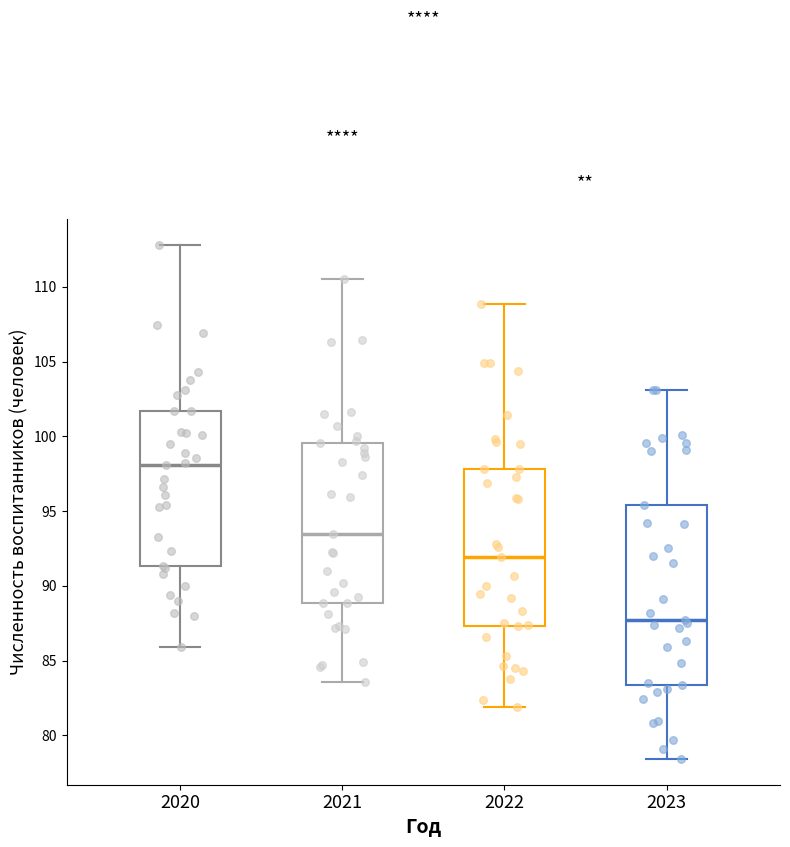

Reading left to right, transcribe this box plot: for each box, give where its median line is, the range the box spans, and where its two whiskers end, as read against the y-axis. The values are not printed on the chart, so give them approximately, as read against the axis.

2020: median 98.0, box 91.5 to 101.5, whiskers 86.0 to 113.0
2021: median 93.5, box 89.0 to 99.5, whiskers 83.5 to 110.5
2022: median 92.0, box 87.5 to 98.0, whiskers 82.0 to 109.0
2023: median 87.5, box 83.5 to 95.5, whiskers 78.5 to 103.0